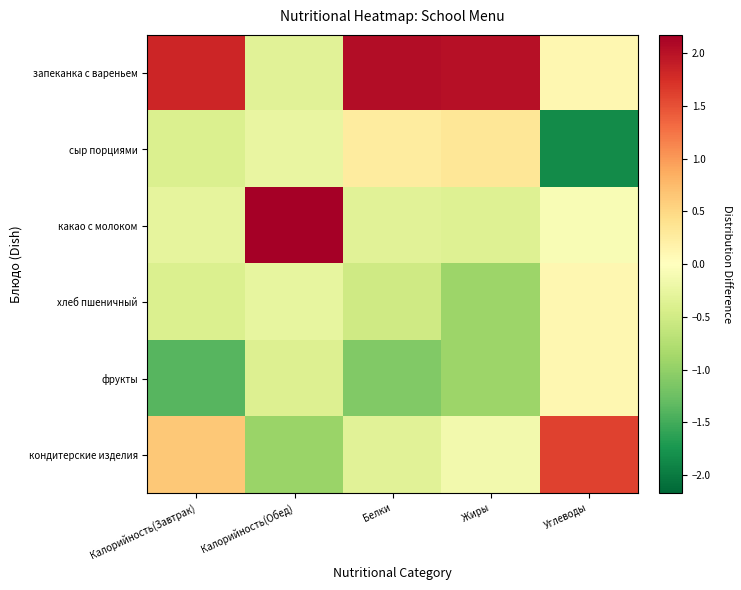

Which category has the lowest value across all series?

Углеводы